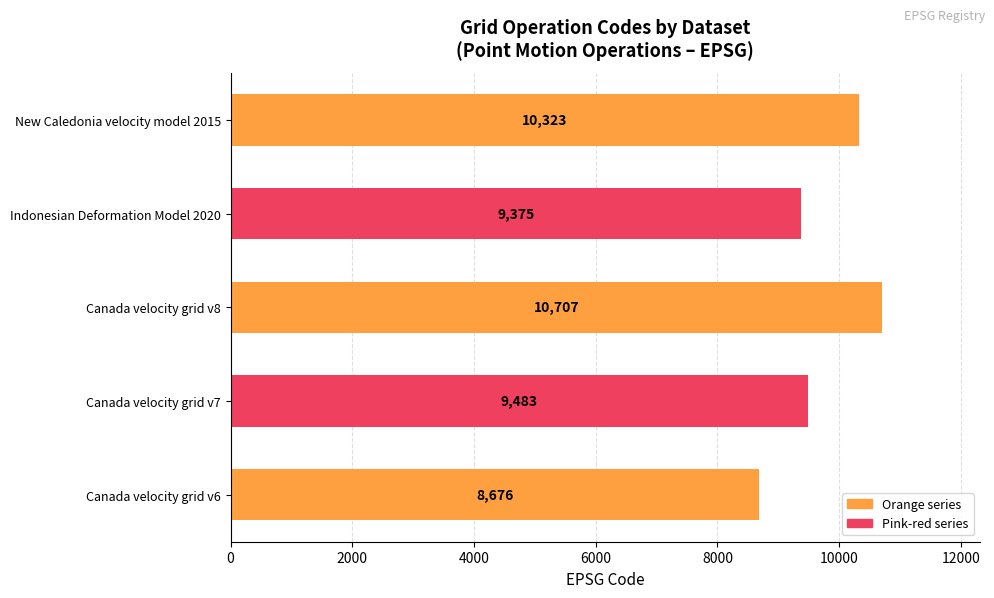

The value at New Caledonia velocity model 2015 is 4632. True or false?

False